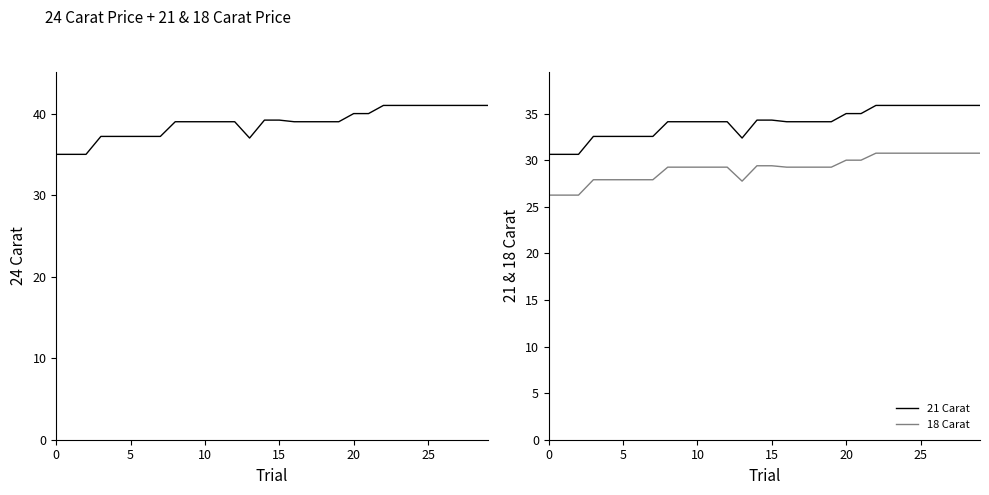

True or false: 18 Carat has a value of 49.7 at 5.

False